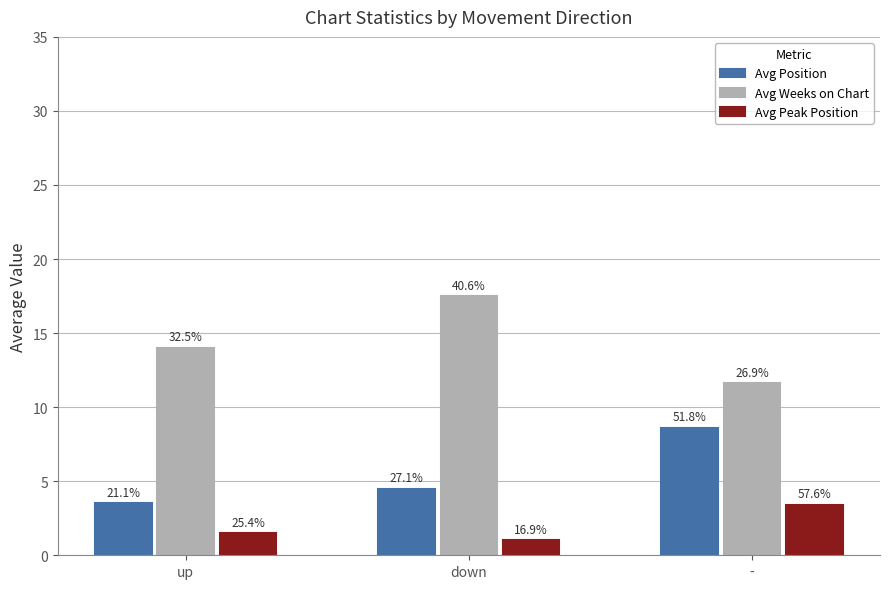

At how many categories does at least one series exceed 15?

1